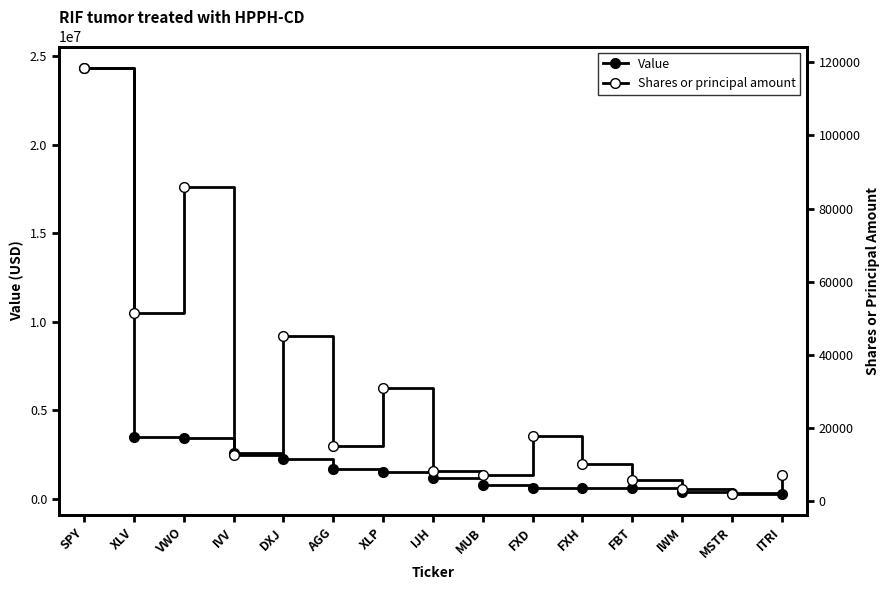

Reading left to right, list all the values displayed in this chart.

Value: SPY=24356000	XLV=3507000	VWO=3440000	IVV=2594000	DXJ=2227000	AGG=1669000	XLP=1499000	IJH=1200000	MUB=778000	FXD=632000	FXH=602000	FBT=594000	IWM=393000	MSTR=330000	ITRI=300000
Shares or principal amount: SPY=118497	XLV=51293	VWO=85967	IVV=12537	DXJ=45229	AGG=15159	XLP=30920	IJH=8288	MUB=7050	FXD=17658	FXH=9991	FBT=5822	IWM=3284	MSTR=2031	ITRI=7095